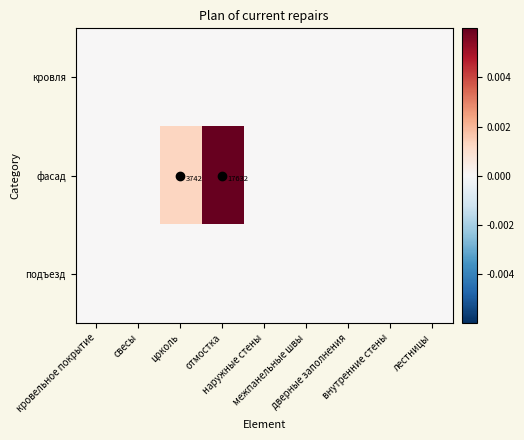

Between цоколь and межпанельные швы, which series saw the biggest shift?

фасад